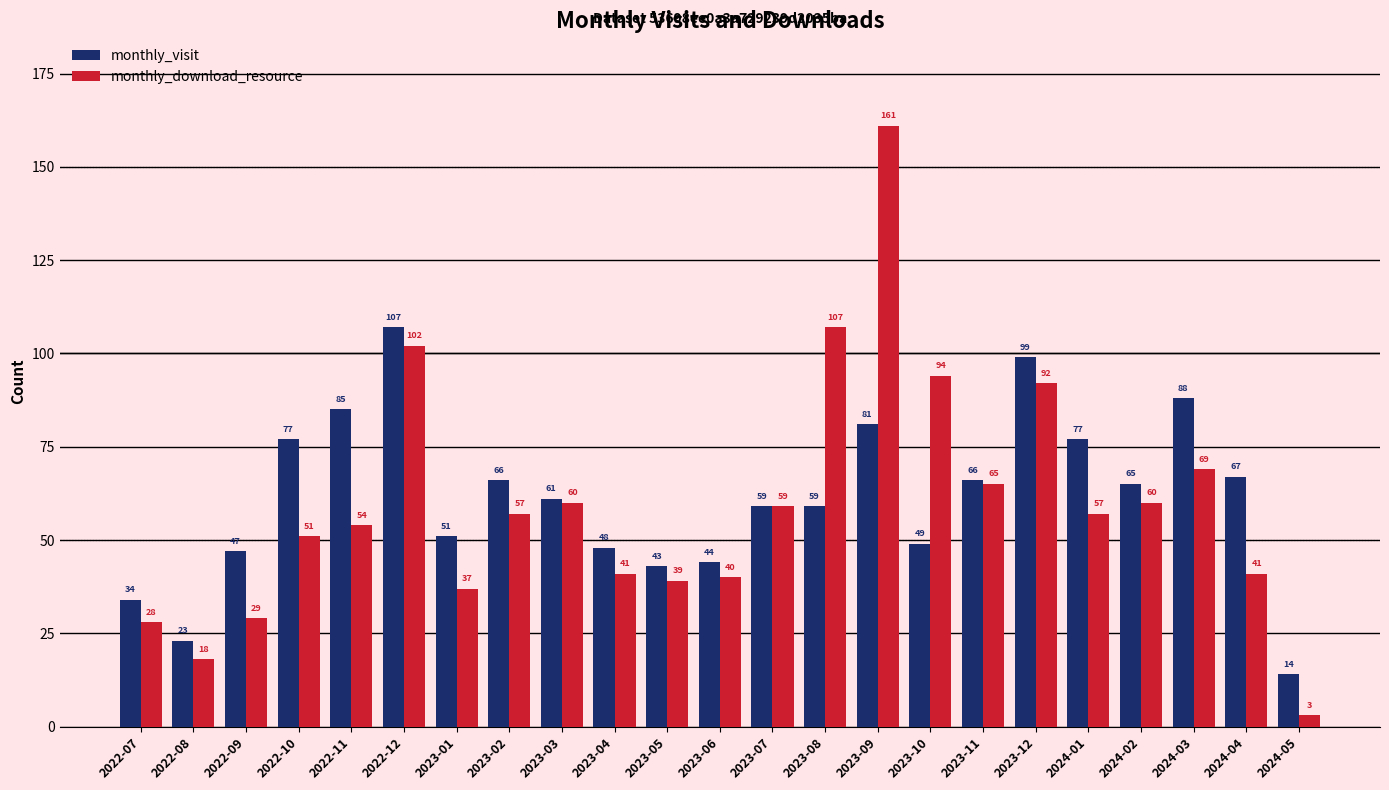

How many data points in monthly_download_resource are less than 57?

11